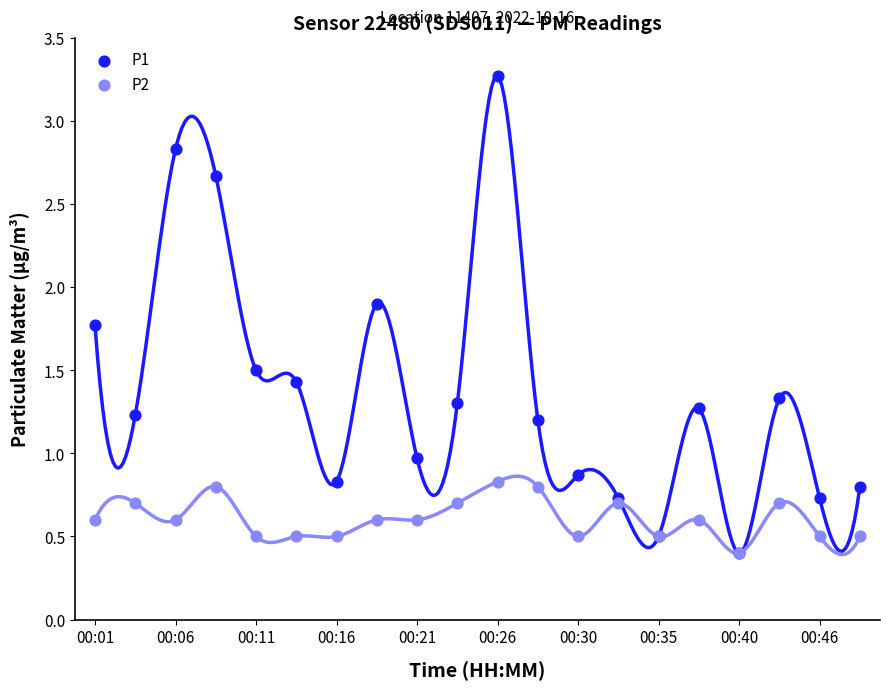

Which series has the widest spread of Y values?

P1